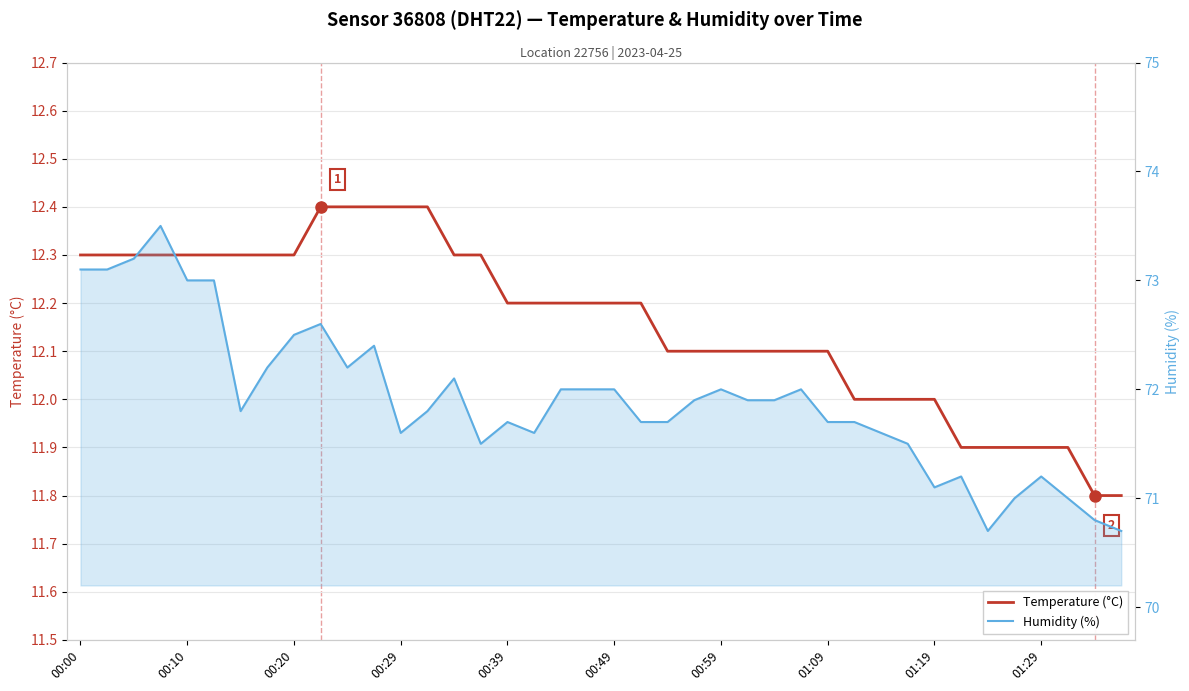

What is the difference between the second highest and second lowest values in the Humidity (%) series?

2.5